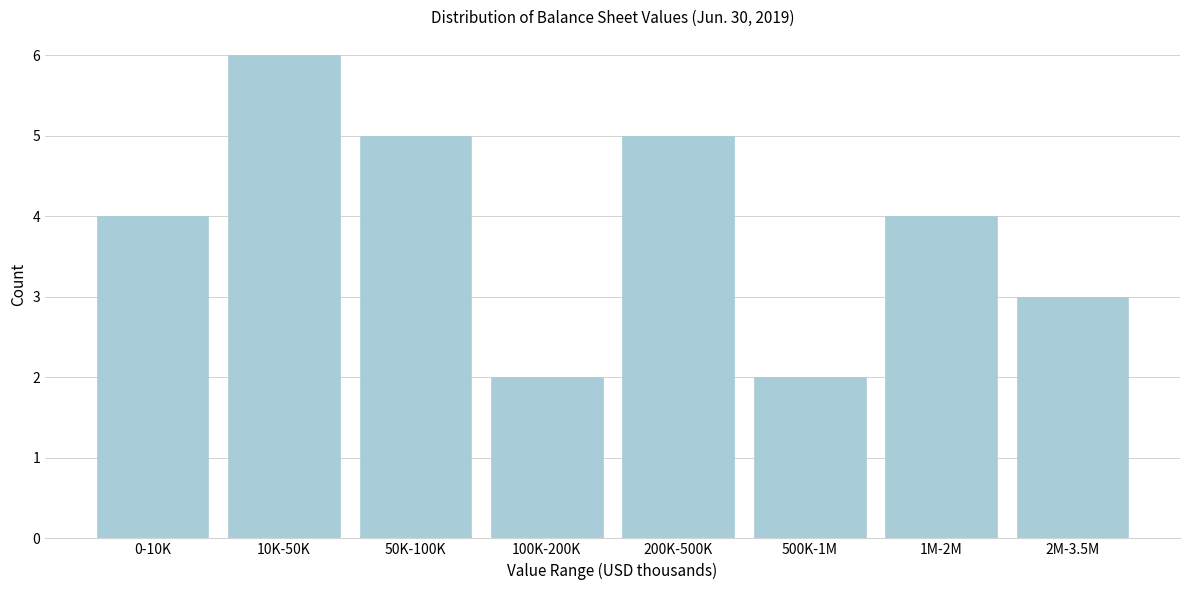

Reading right to left, transcribe all the data shown in this chart.

2M-3.5M=3	1M-2M=4	500K-1M=2	200K-500K=5	100K-200K=2	50K-100K=5	10K-50K=6	0-10K=4